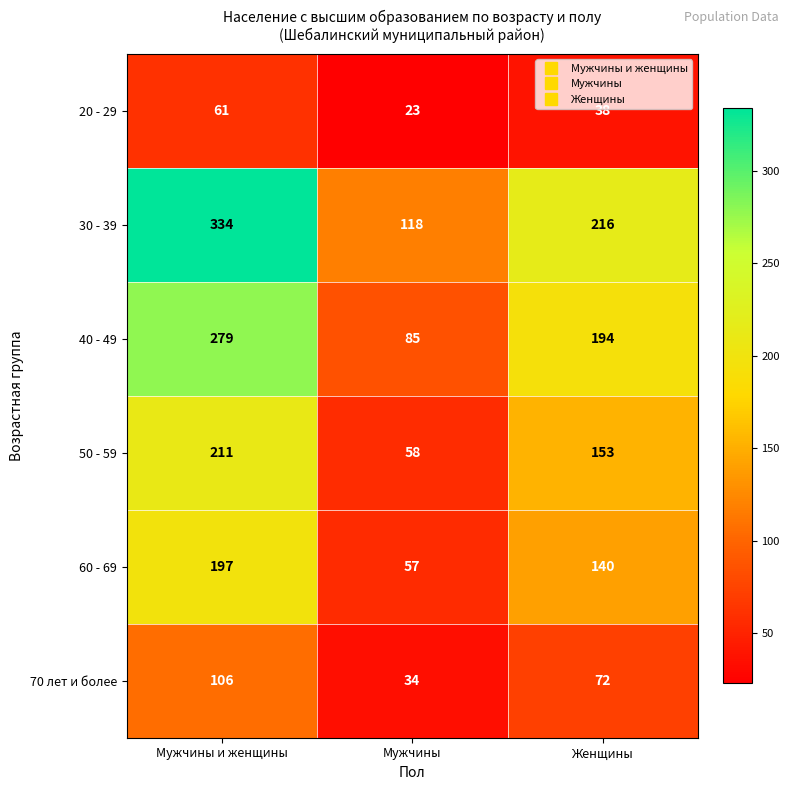

Read the 20 - 29 value at Мужчины.

23